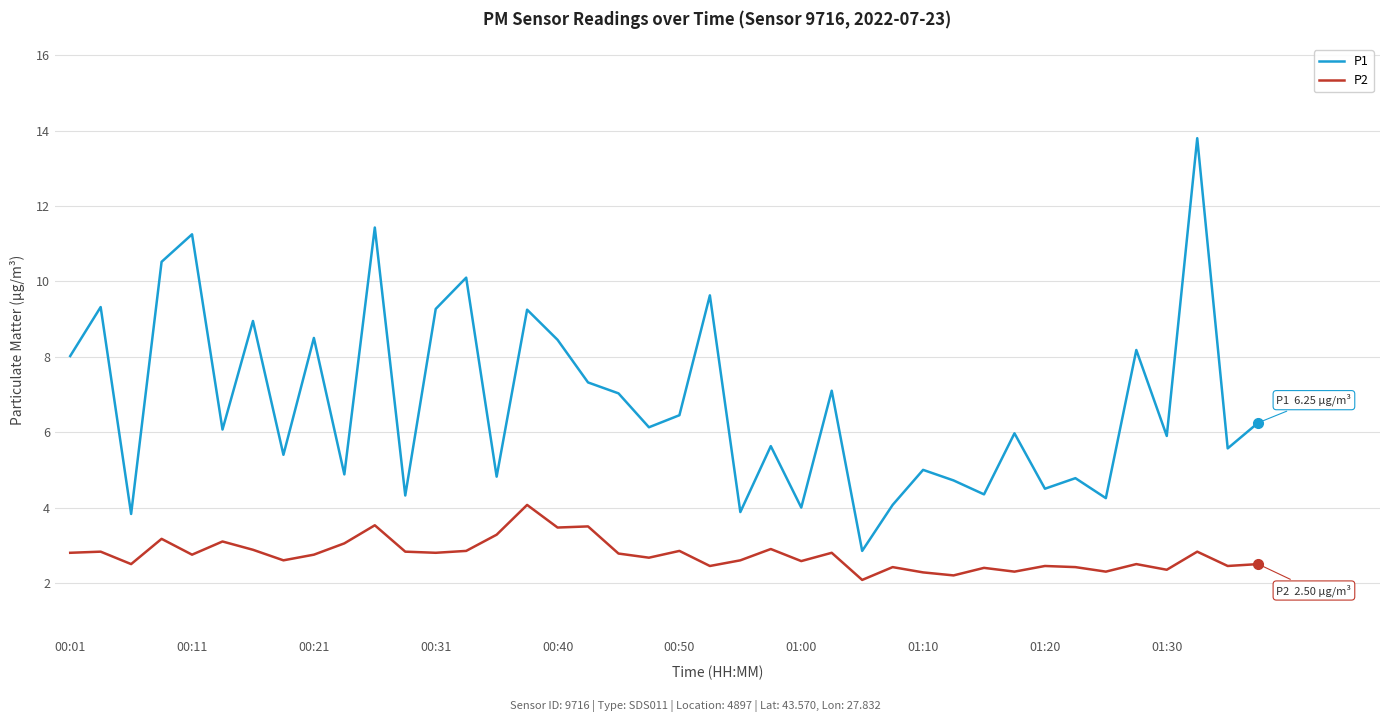

Which series has the largest total across all categories?

P1